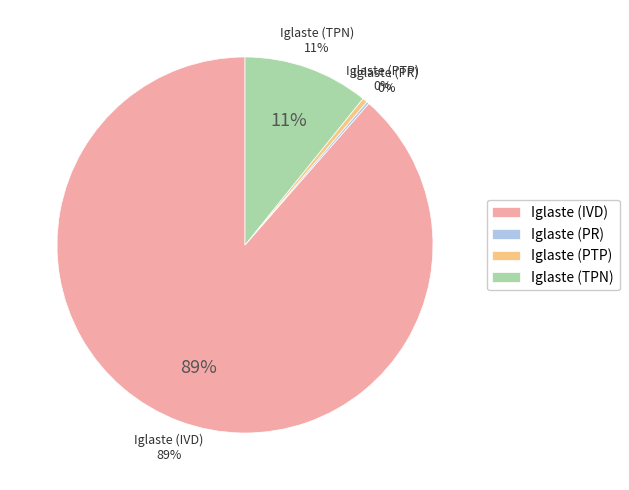

What is the smallest slice in the pie chart?

Iglaste (PR)